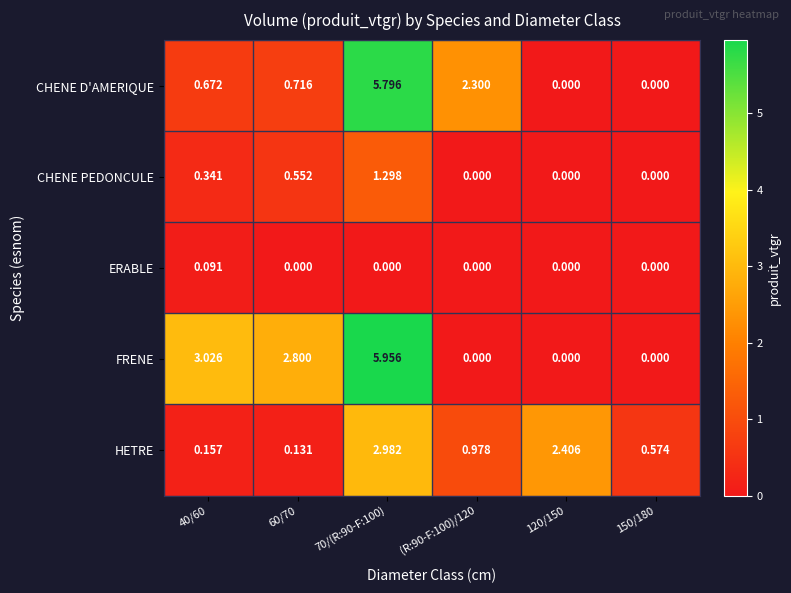

List the series in order of their peak value, highest first.

FRENE, CHENE D'AMERIQUE, HETRE, CHENE PEDONCULE, ERABLE